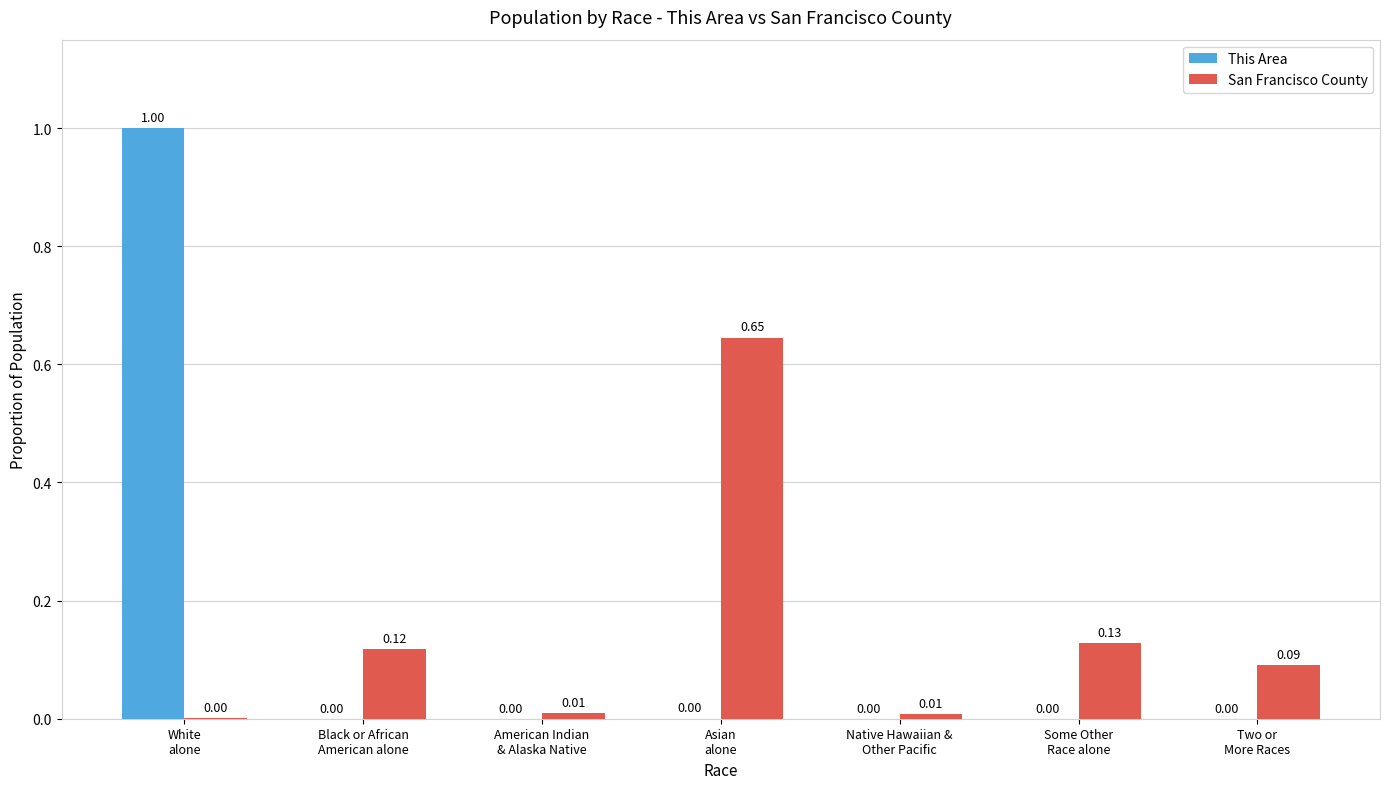

Which series has the largest range (max minus min)?

This Area